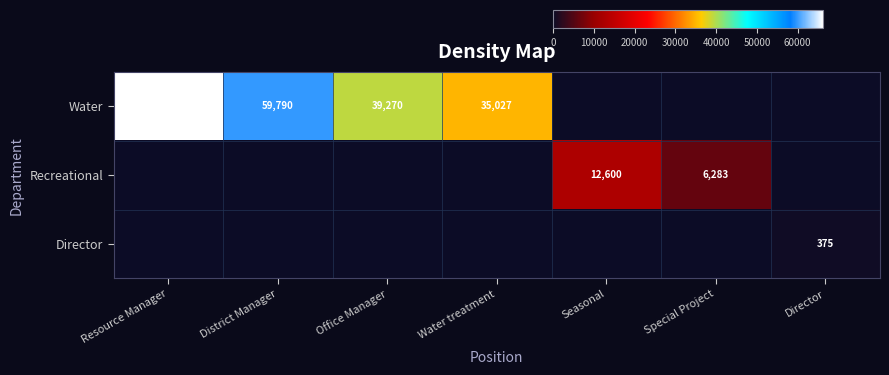

The value of Recreational at Special Project is 6283. True or false?

True